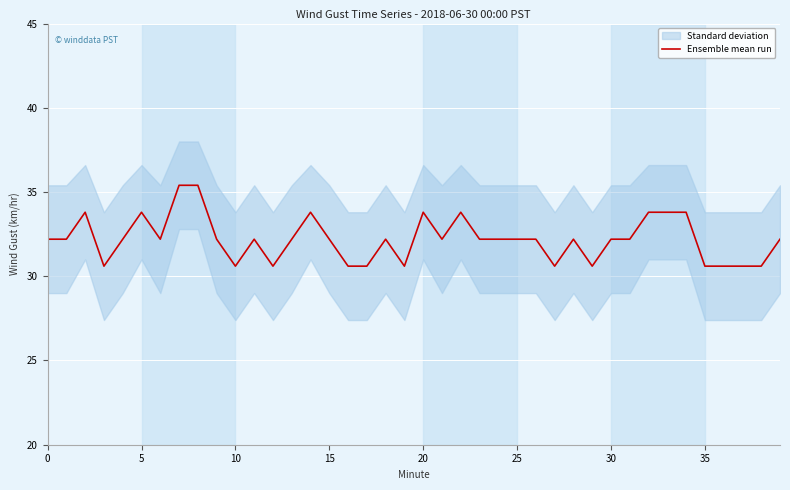

What is the lowest value of the Ensemble mean run series?

30.6